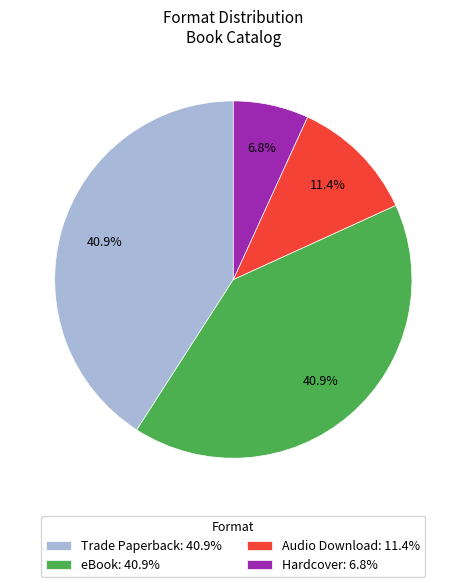

Which has a higher value, Hardcover: 6.8% or eBook: 40.9%?

eBook: 40.9%